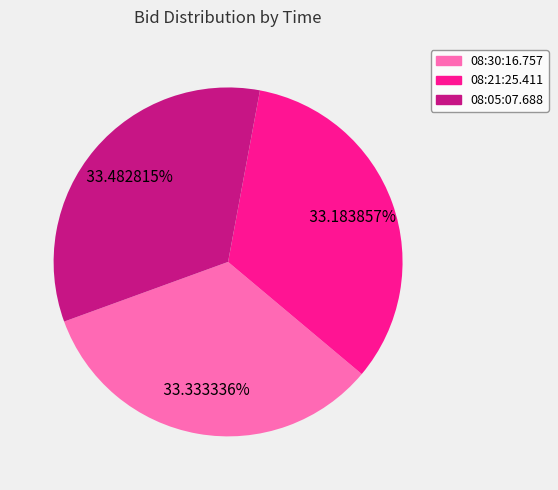

What percentage is the 08:30:16.757 slice, to the nearest percent?

33%